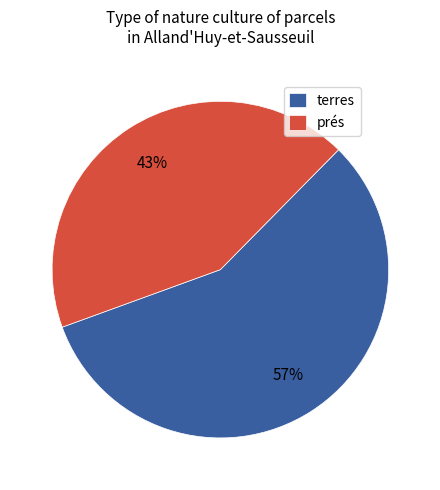

Combined, do prés and terres account for over 50%?

Yes